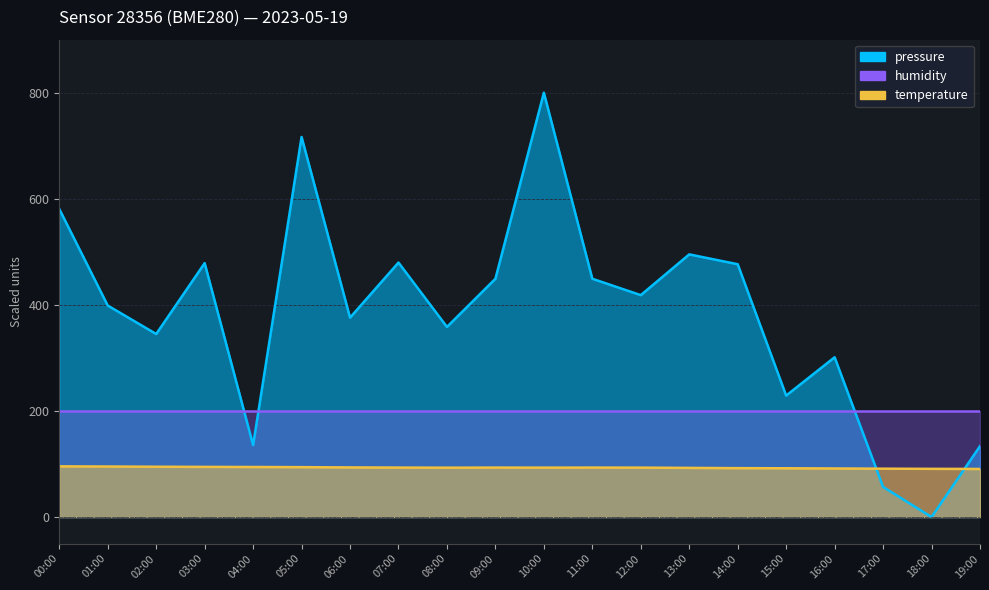

At which category does the chart reach its minimum across all series?

18:00